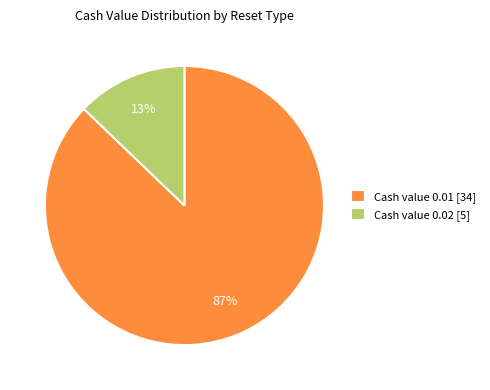

The Cash value 0.01 [34] slice represents 87% of the pie. True or false?

True